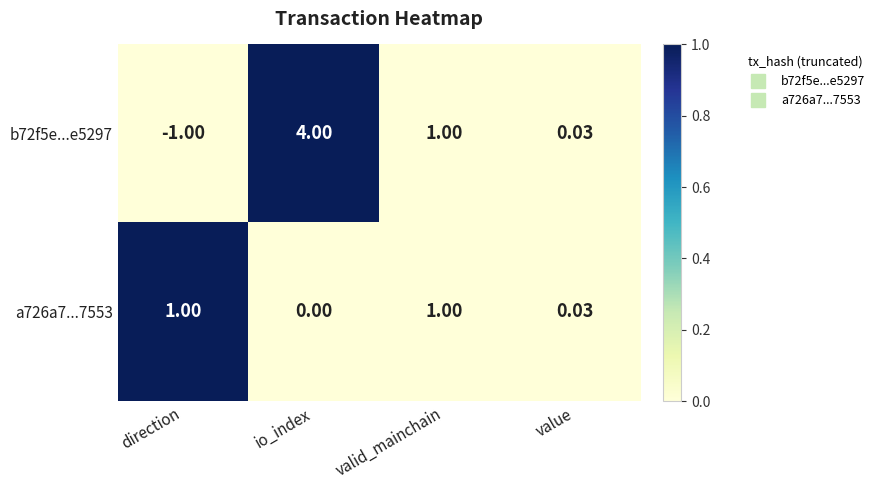

Is the value of a726a7...7553 at io_index greater than the value of b72f5e...e5297 at value?

No